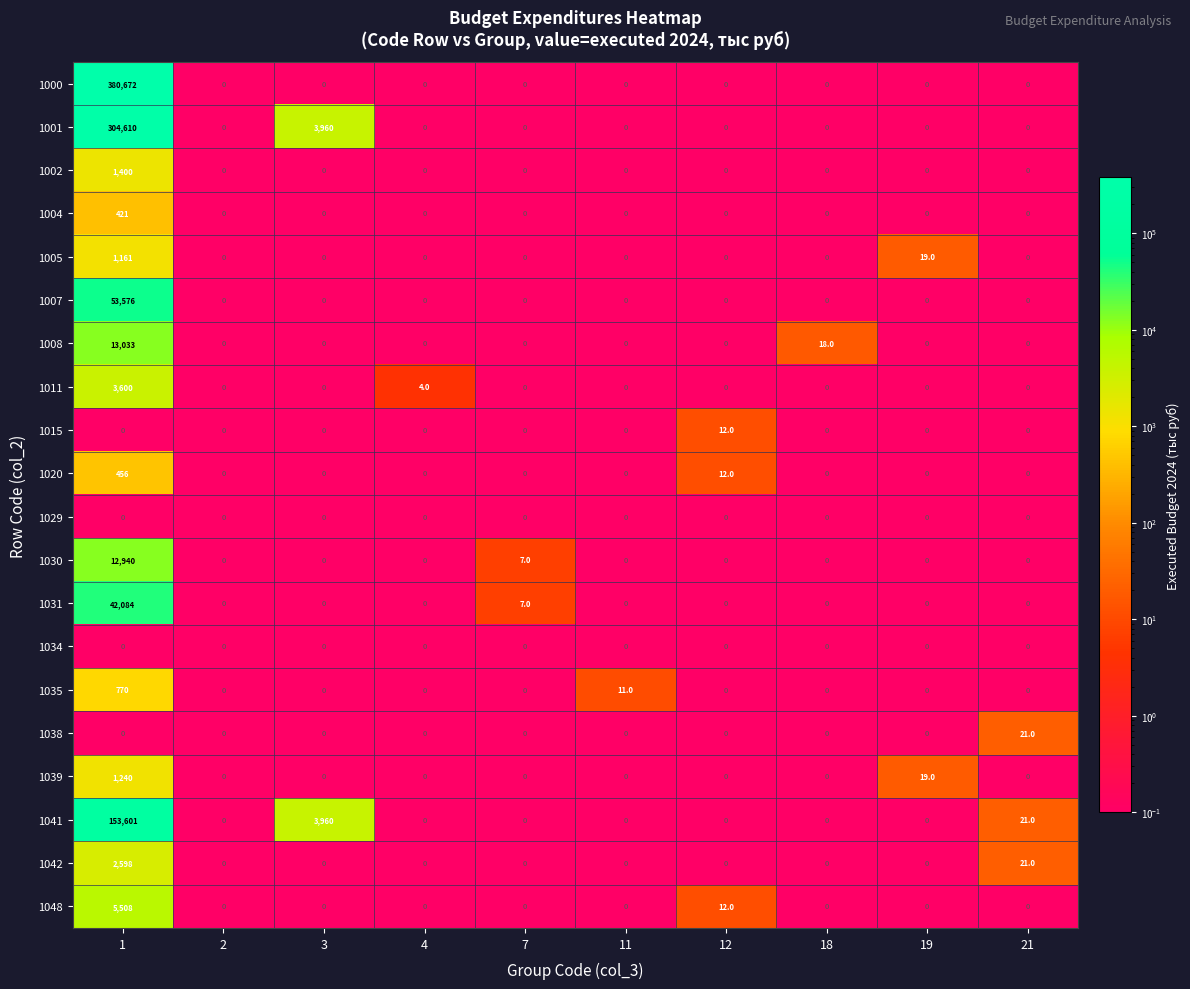

Which series has the largest range (max minus min)?

1000